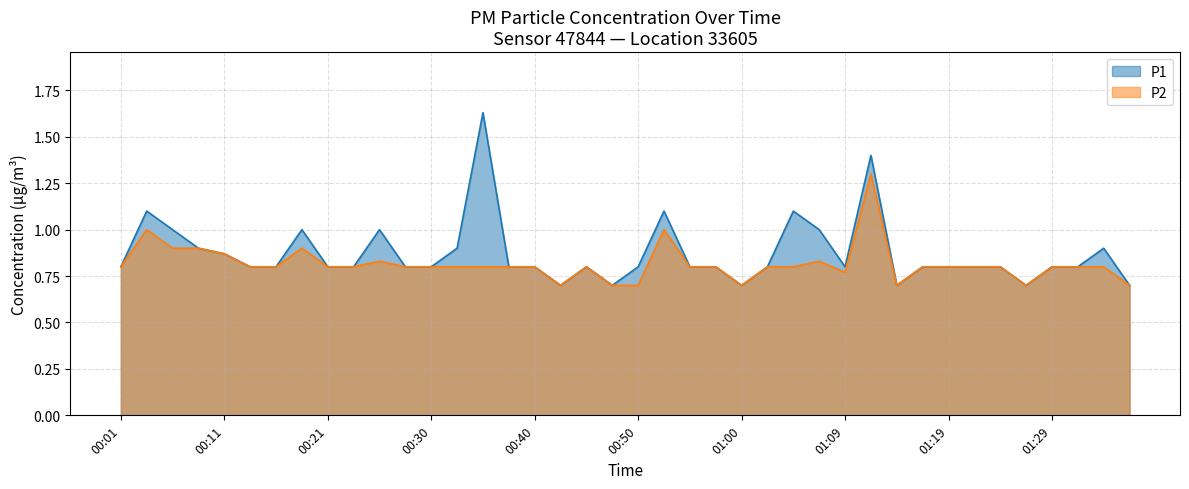

What is the difference between the second highest and second lowest values in the P1 series?

0.7